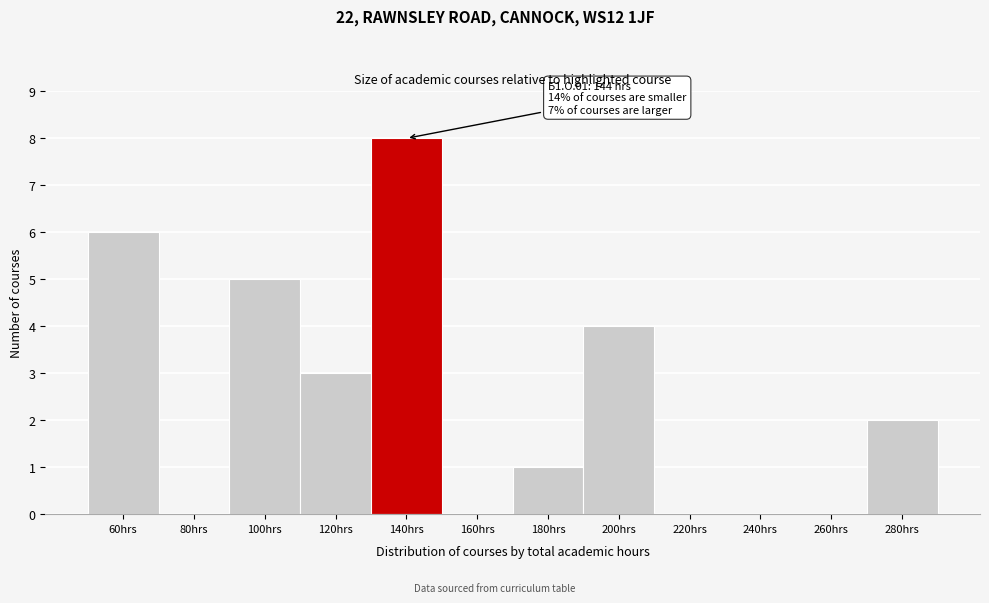

Reading right to left, what are all the values shown in this chart?

280hrs=2	260hrs=0	240hrs=0	220hrs=0	200hrs=4	180hrs=1	160hrs=0	140hrs=8	120hrs=3	100hrs=5	80hrs=0	60hrs=6